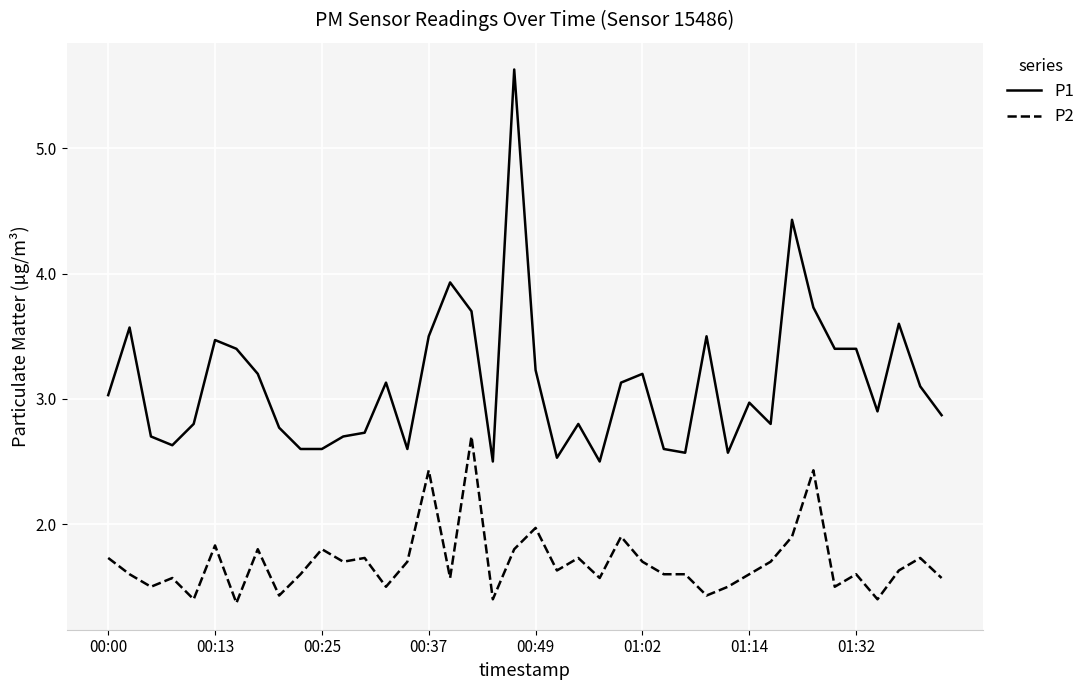

Which series has the largest total across all categories?

P1